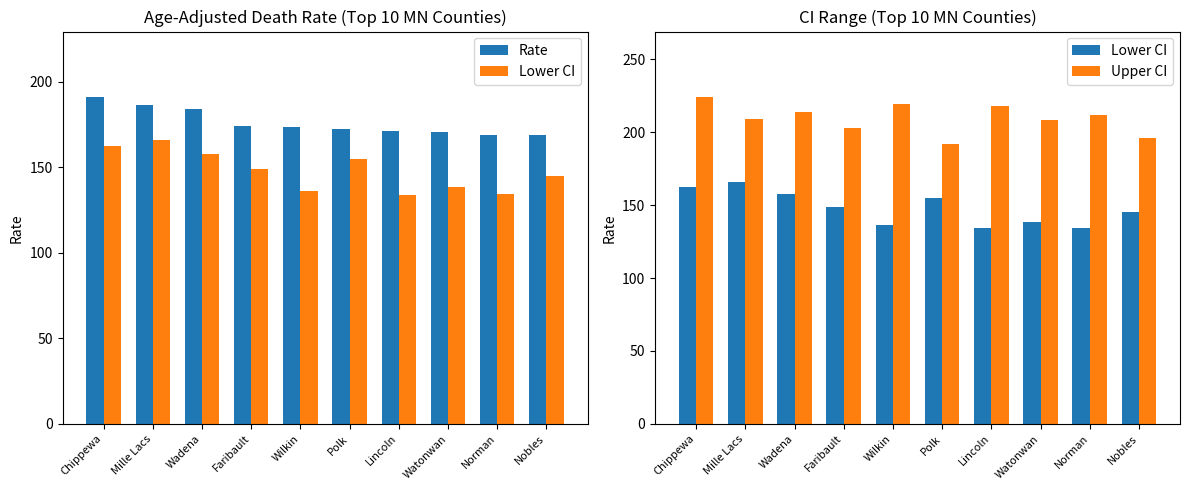

Reading left to right, what are all the values shown in this chart?

Rate: Chippewa=191.0	Mille Lacs=186.3	Wadena=184.0	Faribault=173.8	Wilkin=173.5	Polk=172.5	Lincoln=171.3	Watonwan=170.3	Norman=169.0	Nobles=168.6
Lower CI: Chippewa=162.4	Mille Lacs=165.8	Wadena=157.9	Faribault=148.7	Wilkin=136.3	Polk=154.8	Lincoln=134.0	Watonwan=138.5	Norman=134.2	Nobles=145.0
Upper CI: Chippewa=224.2	Mille Lacs=208.9	Wadena=213.7	Faribault=202.8	Wilkin=219.4	Polk=191.9	Lincoln=217.7	Watonwan=208.6	Norman=211.9	Nobles=195.9